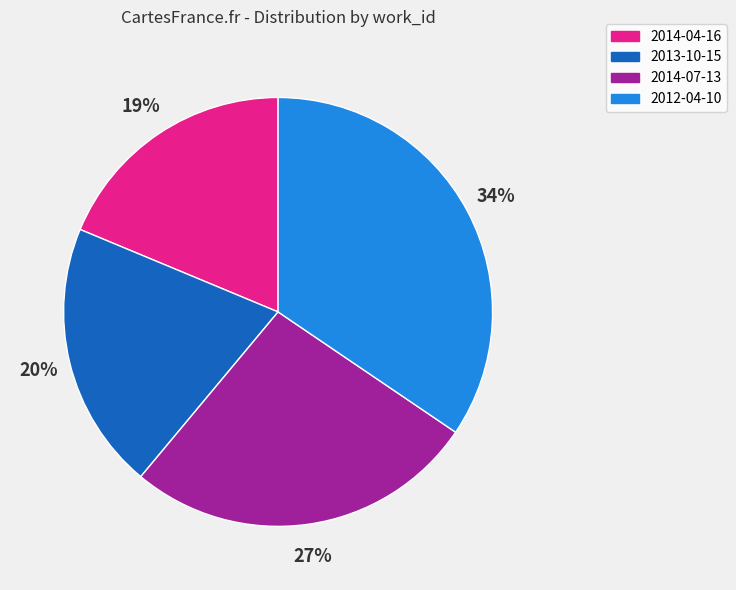

Which has a higher value, 2014-07-13 or 2014-04-16?

2014-07-13